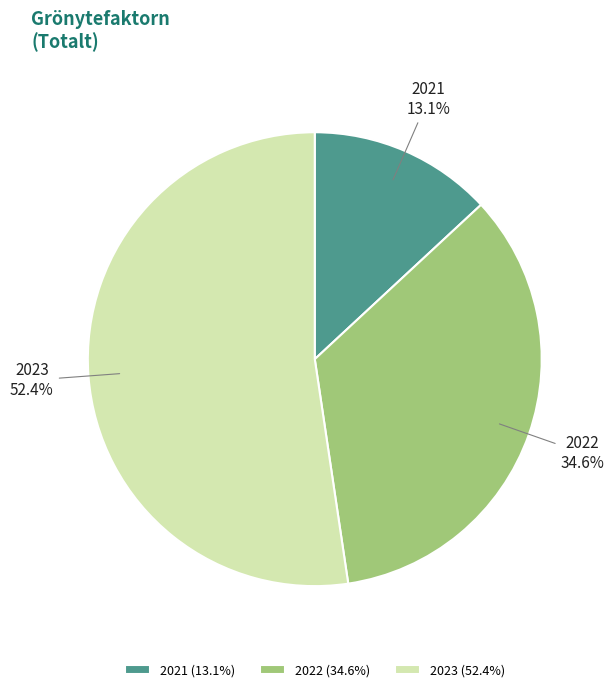

To the nearest percent, what is the difference between the largest and smallest slice percentages?

39%